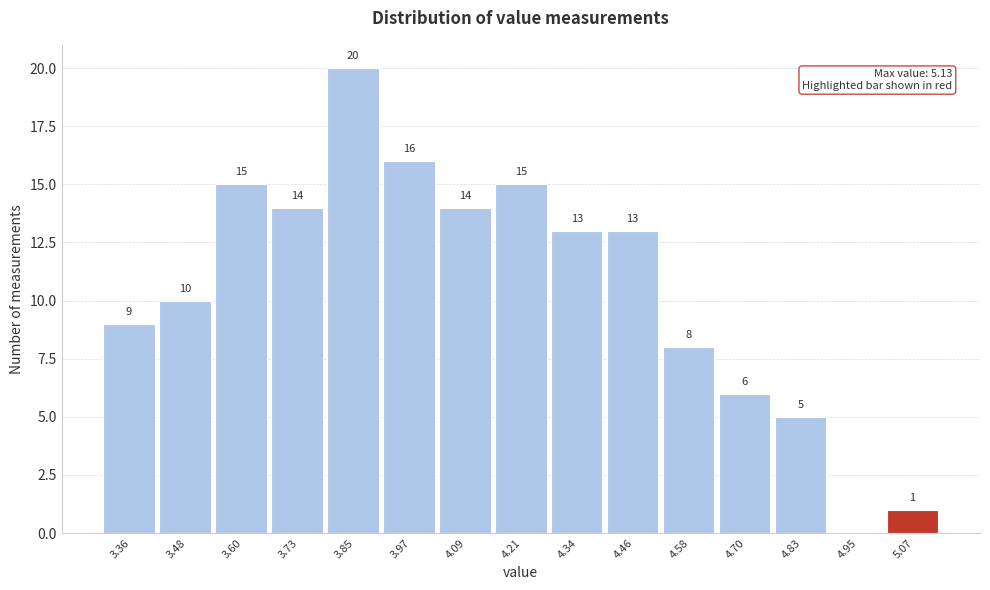

Which range on the x-axis has the tallest bar?

3.788 to 3.910